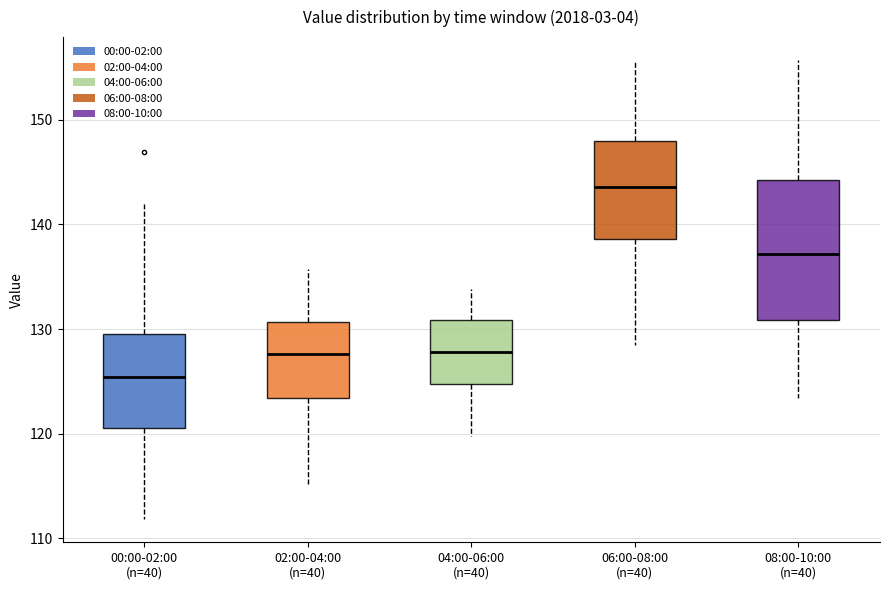

Which box's median line is the lowest?

00:00-02:00 (n=40)